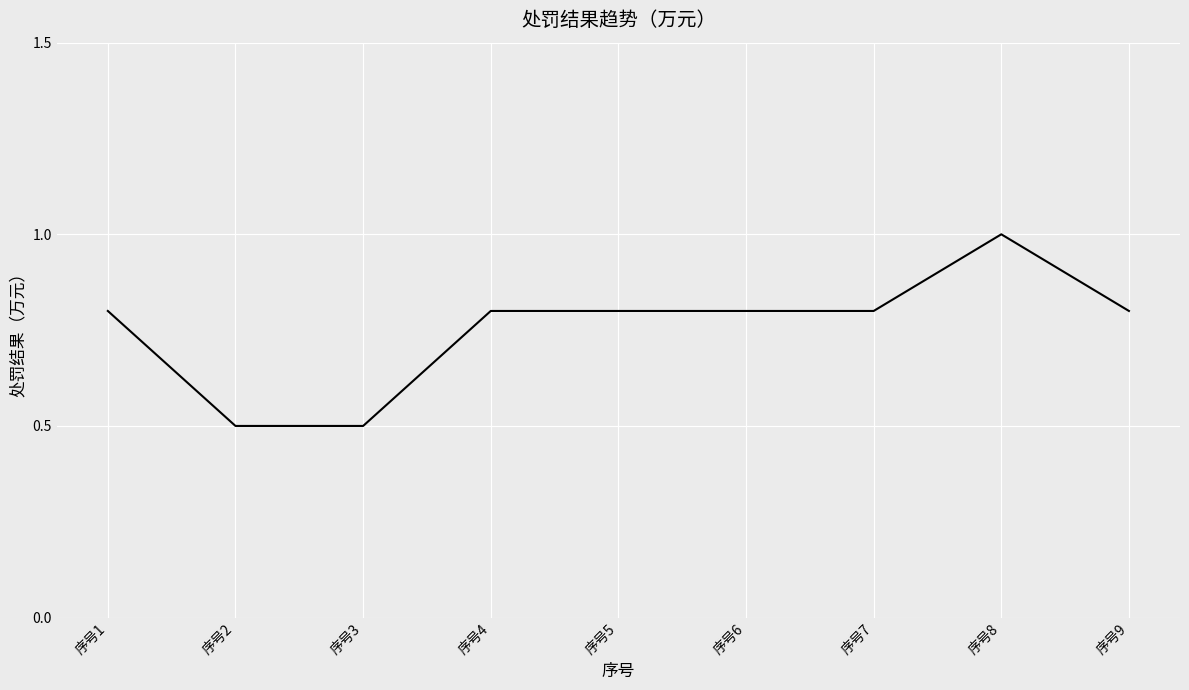

What is the approximate value at 序号4?

0.8